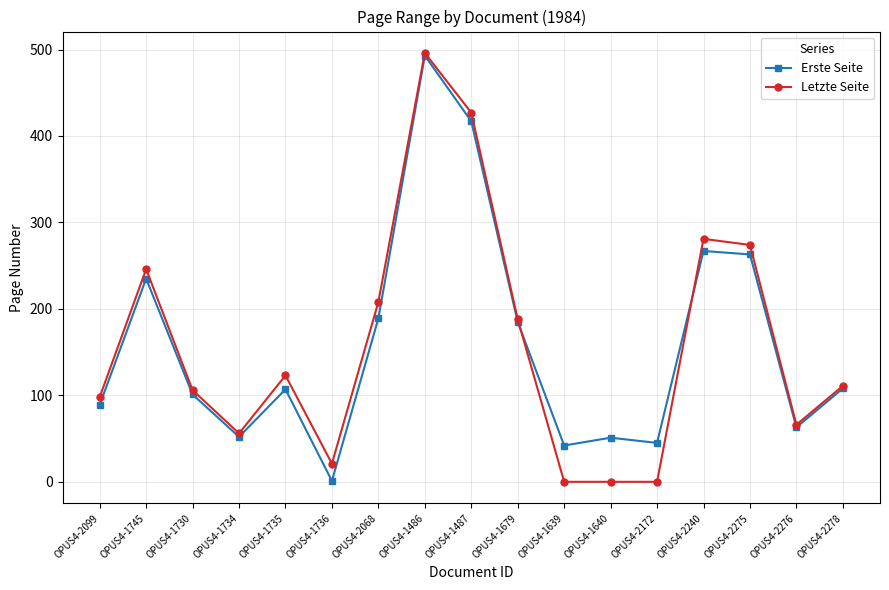

At which category does Letzte Seite reach its first local valley?

OPUS4-1734